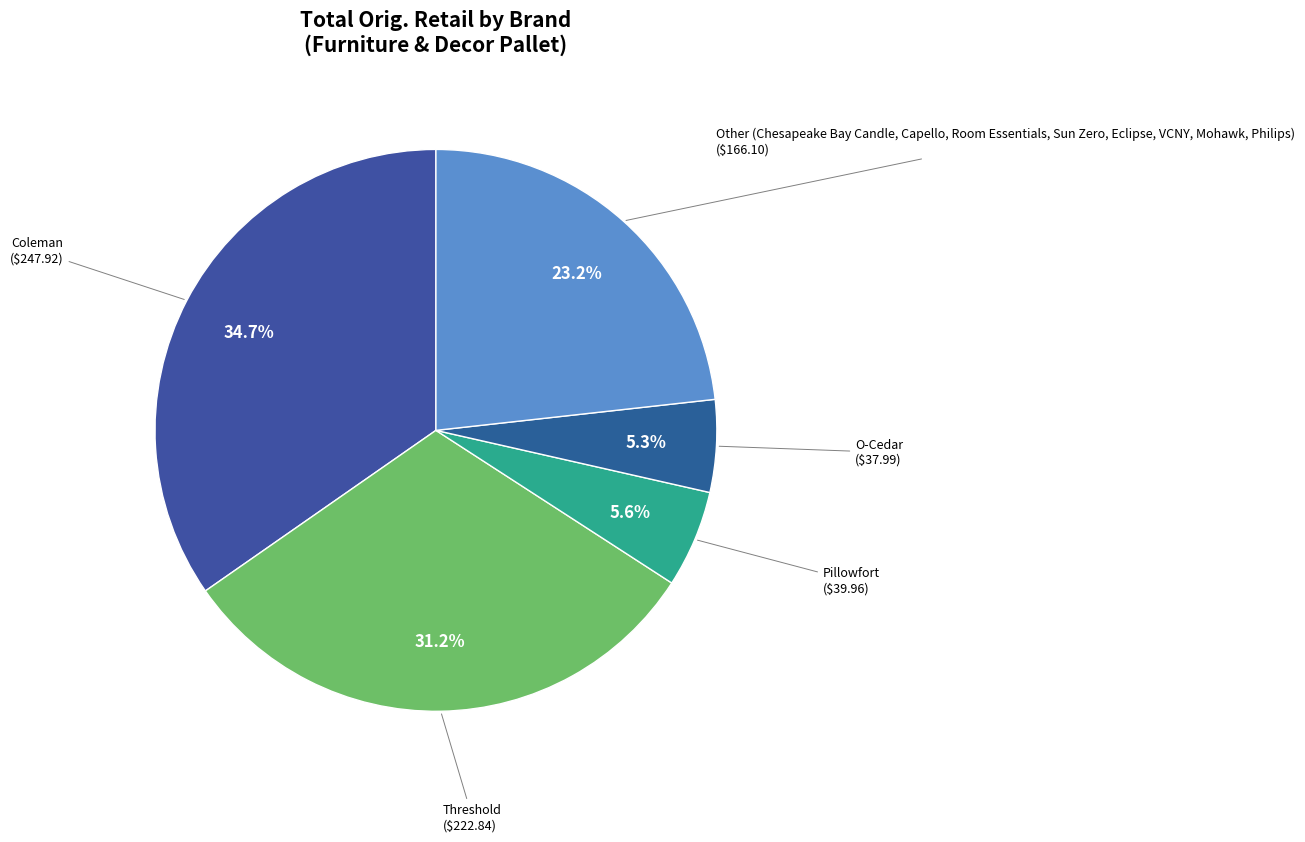

How many segments does this pie chart have?

5